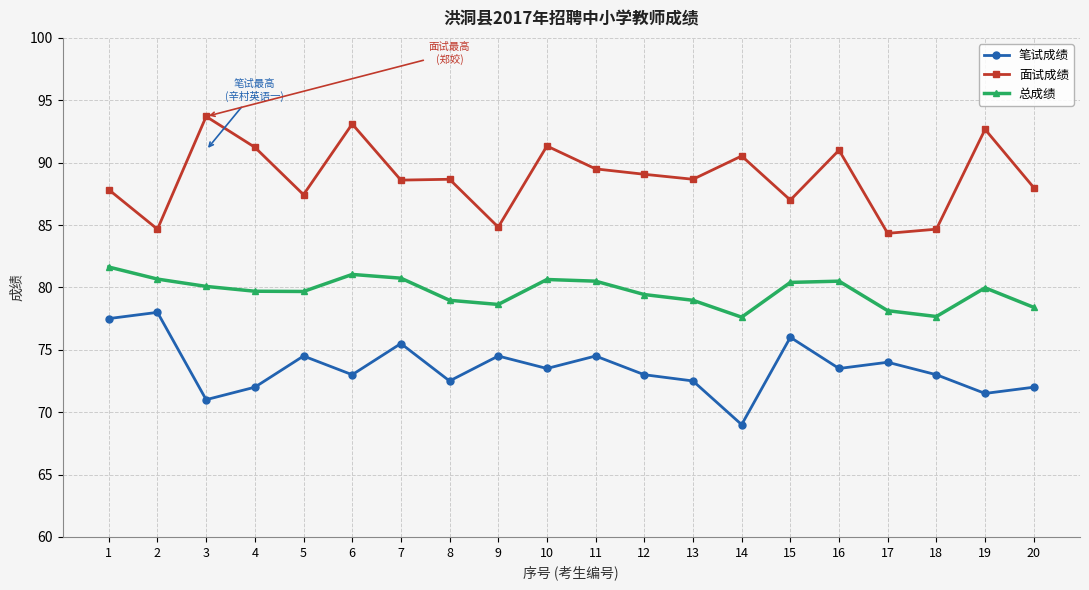

Is it true that 笔试成绩 equals 73.0 at 12?

True